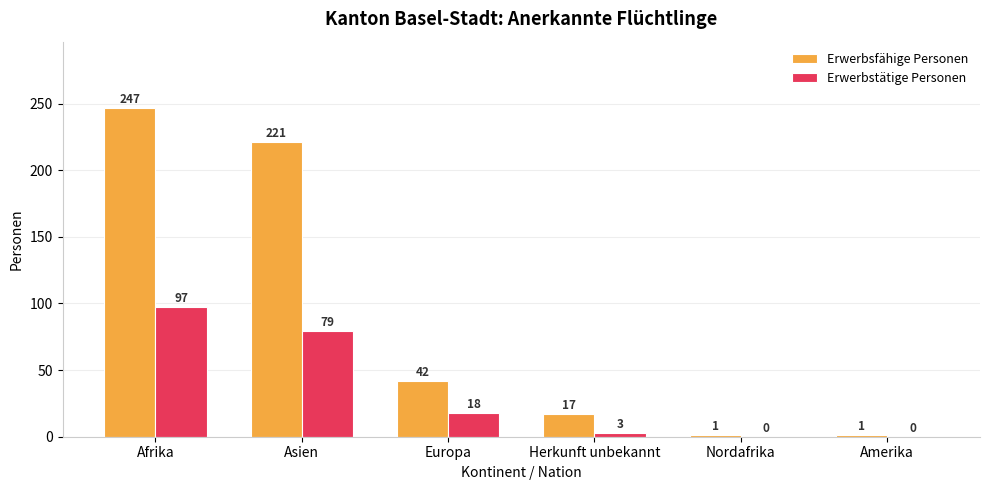

Which series has the largest total across all categories?

Erwerbsfähige Personen